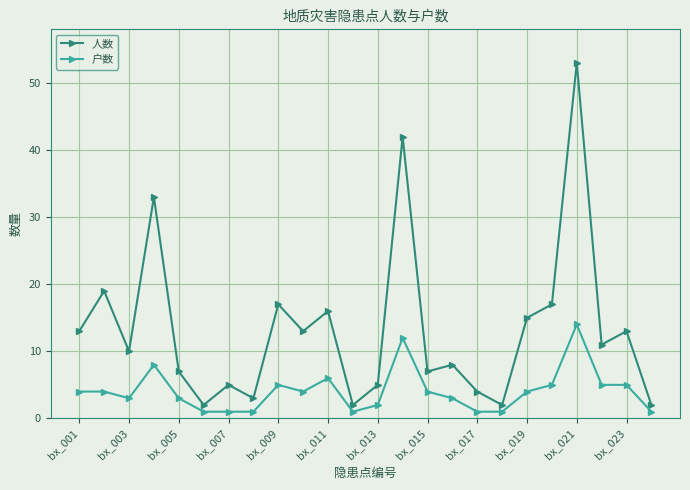

What is the value of the 人数 point at the 20th from the left?

17